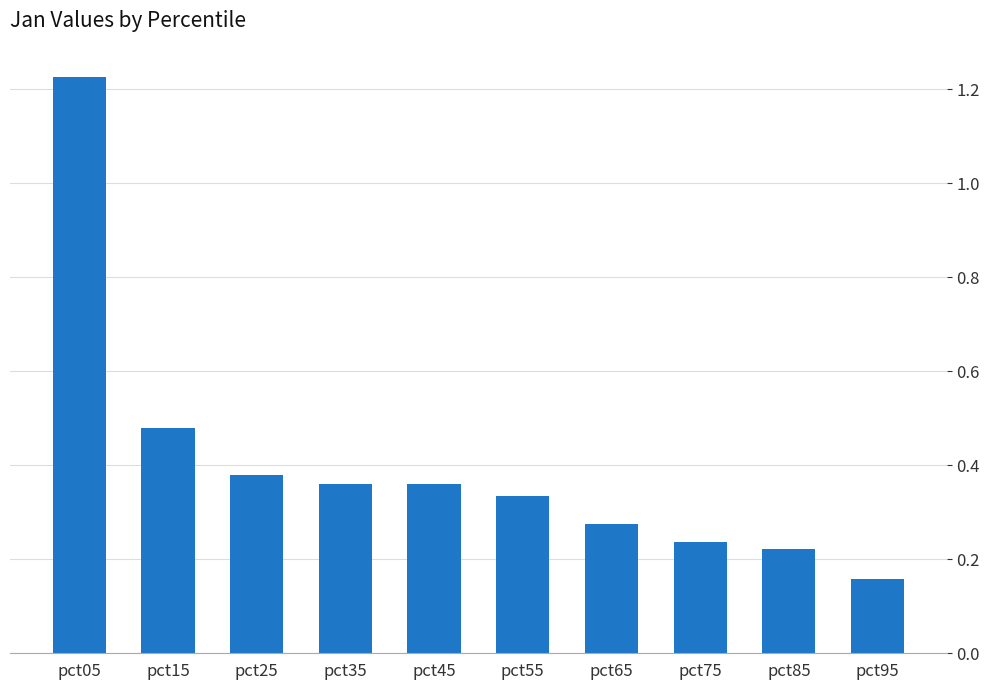

Which category has the lowest value across all series?

pct95